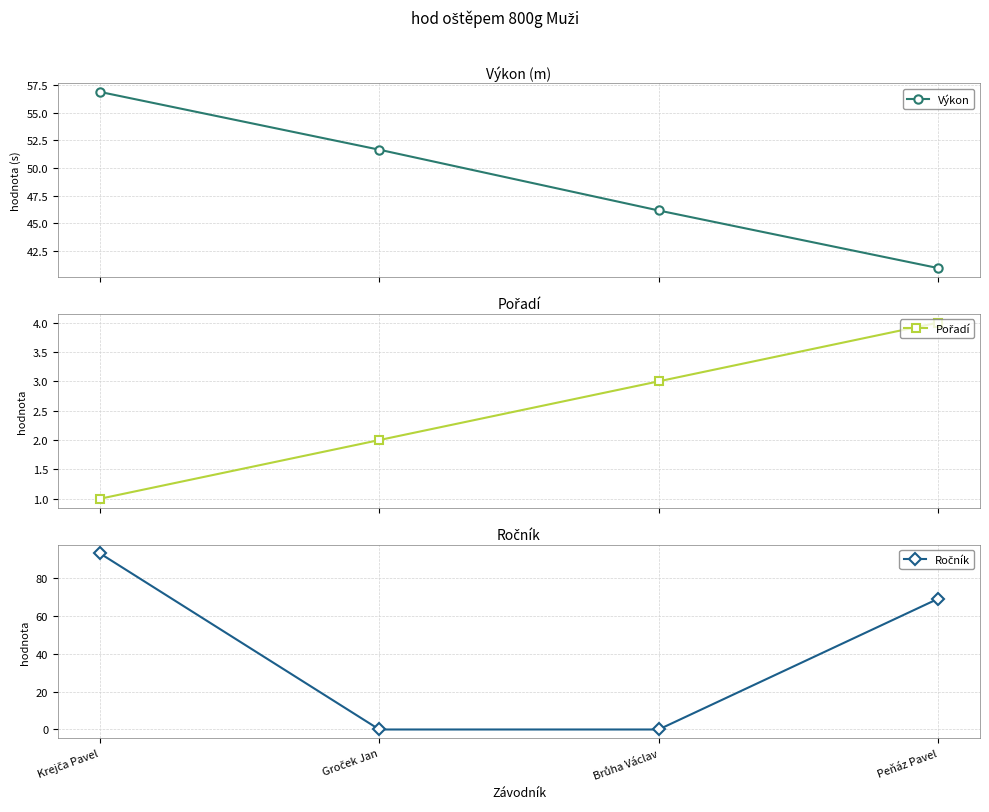

What is the difference between the maximum and minimum values in the Ročník series?

93.0